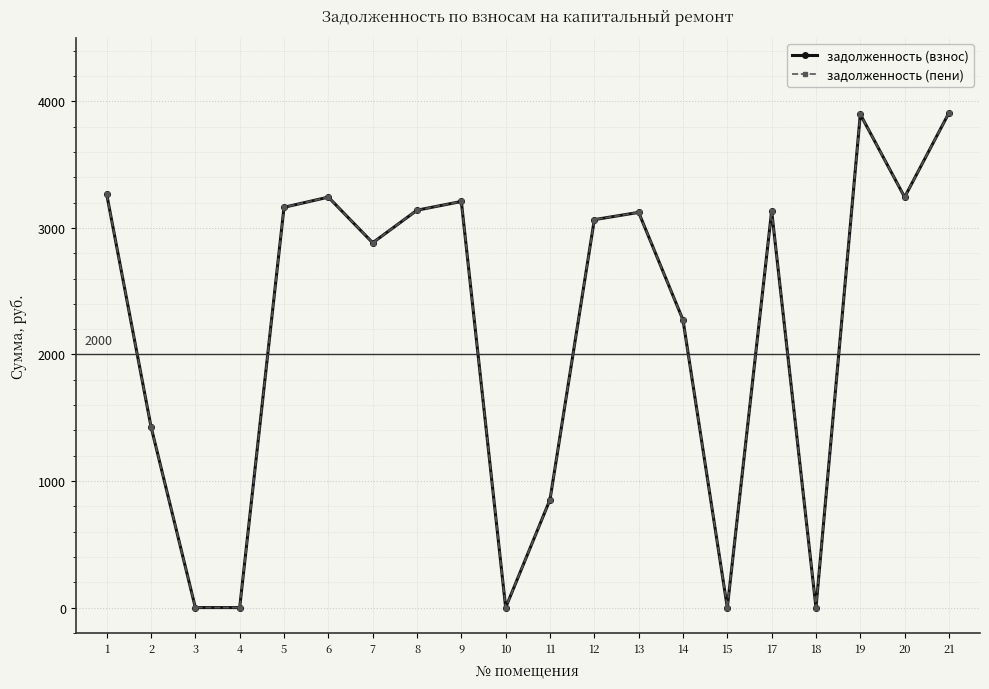

Reading right to left, what are all the values shown in this chart?

задолженность (взнос): 21=3908.9	20=3243.1	19=3897.5	18=0.0	17=3134.0	15=0.0	14=2273.0	13=3122.6	12=3065.2	11=852.8	10=0.0	9=3208.7	8=3139.8	7=2882.3	6=3243.1	5=3162.7	4=0.0	3=0.0	2=1429.3	1=3266.1
задолженность (пени): 21=3908.9	20=3243.1	19=3897.5	18=0.0	17=3134.0	15=0.0	14=2273.0	13=3122.6	12=3065.2	11=852.8	10=0.0	9=3208.7	8=3139.8	7=2882.3	6=3243.1	5=3162.7	4=0.0	3=0.0	2=1429.3	1=3266.1